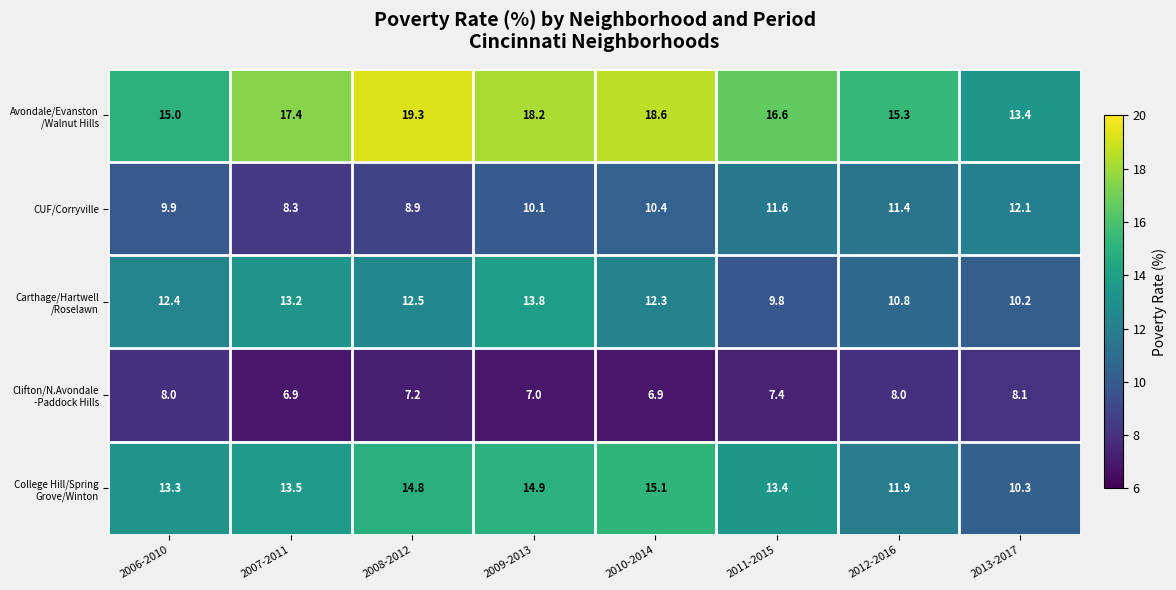

The CUF/Corryville series shows 9.9 at 2006-2010. True or false?

True